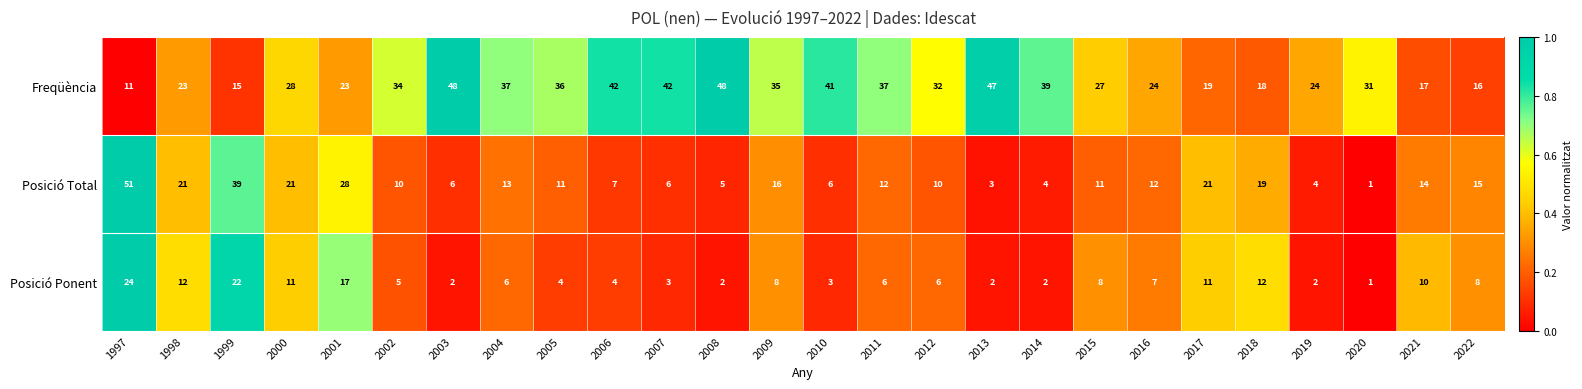

What is the total value across all series at 2000?

60